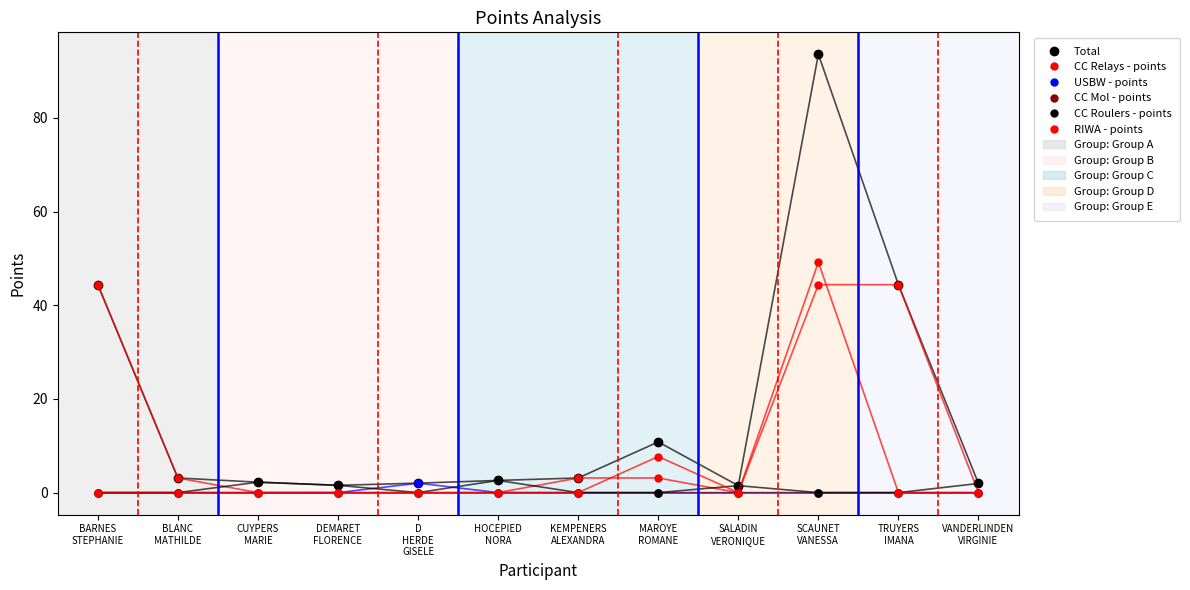

Does the chart have visible grid lines?

No